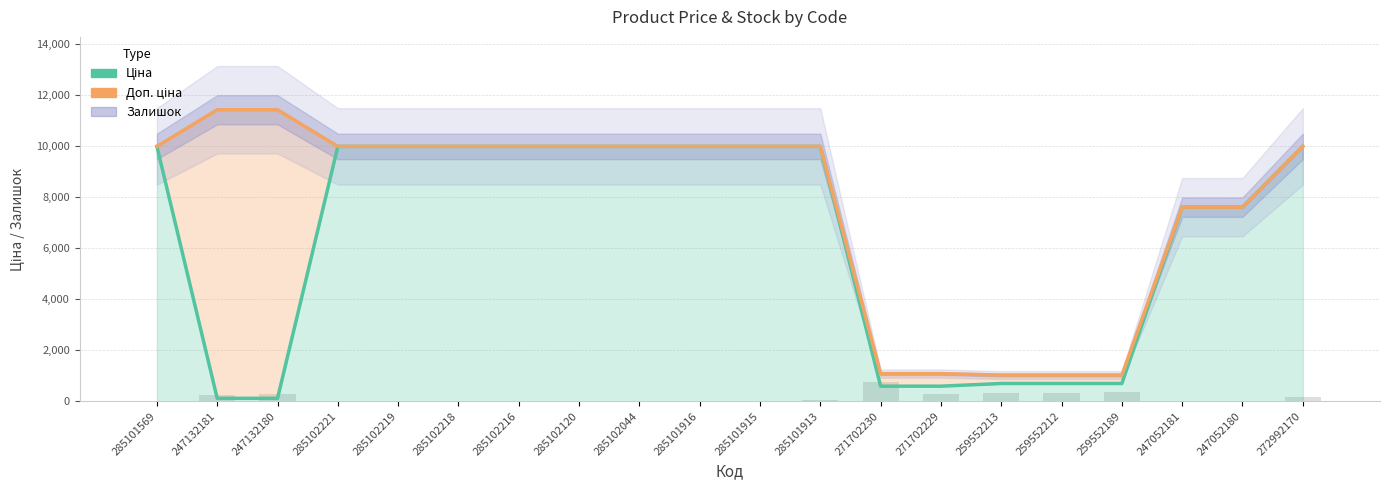

What is the average value of the Залишок series?

141.8